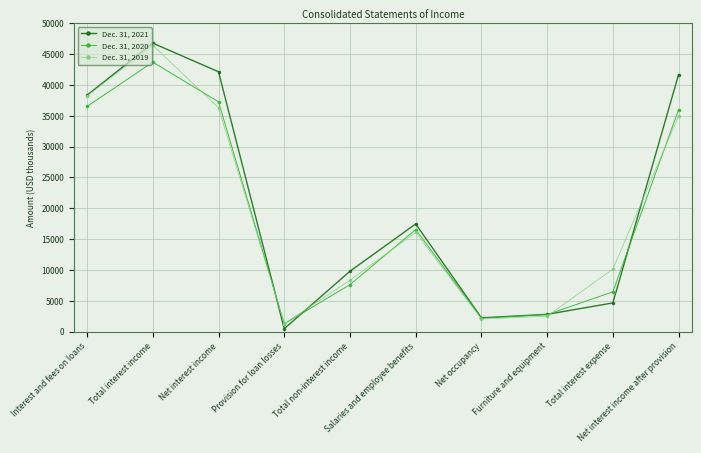

Which series has the widest spread of values?

Dec. 31, 2021